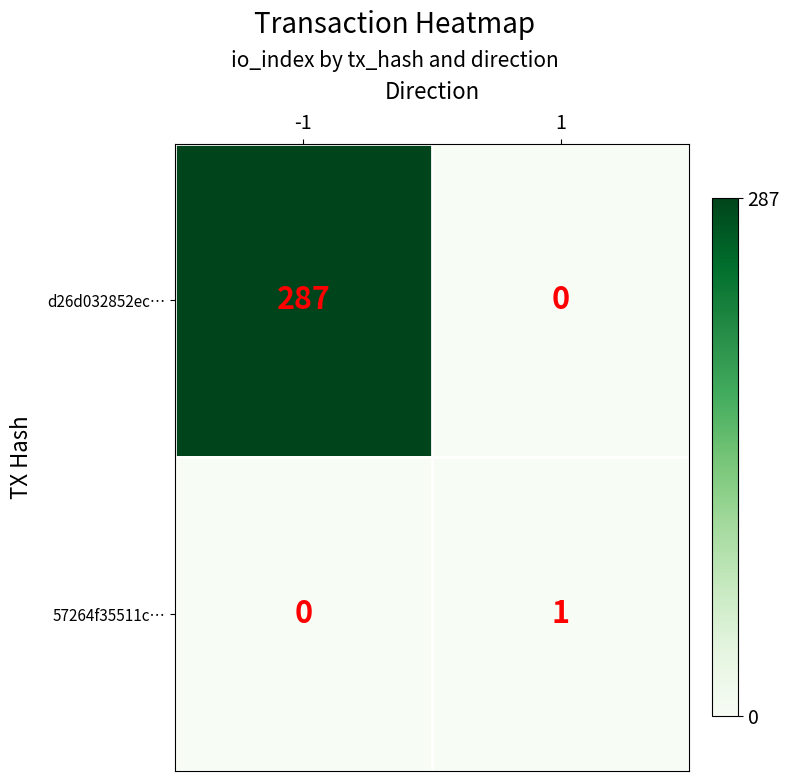

What is the greatest value displayed?

287